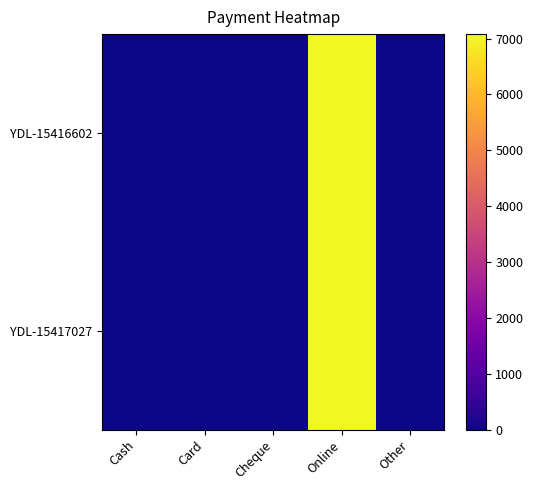

Which series has the largest total across all categories?

YDL-15416602